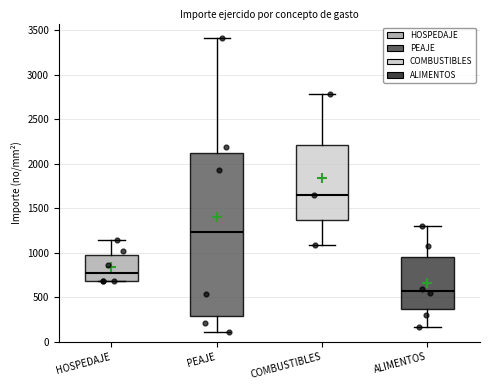

Reading left to right, transcribe this box plot: for each box, give where its median line is, the range the box spans, and where its two whiskers end, as read against the y-axis. The values are not printed on the chart, so give them approximately, as read against the axis.

HOSPEDAJE: median 750, box 700 to 1000, whiskers 700 to 1150
PEAJE: median 1250, box 300 to 2100, whiskers 100 to 3400
COMBUSTIBLES: median 1650, box 1350 to 2200, whiskers 1100 to 2800
ALIMENTOS: median 550, box 350 to 950, whiskers 150 to 1300